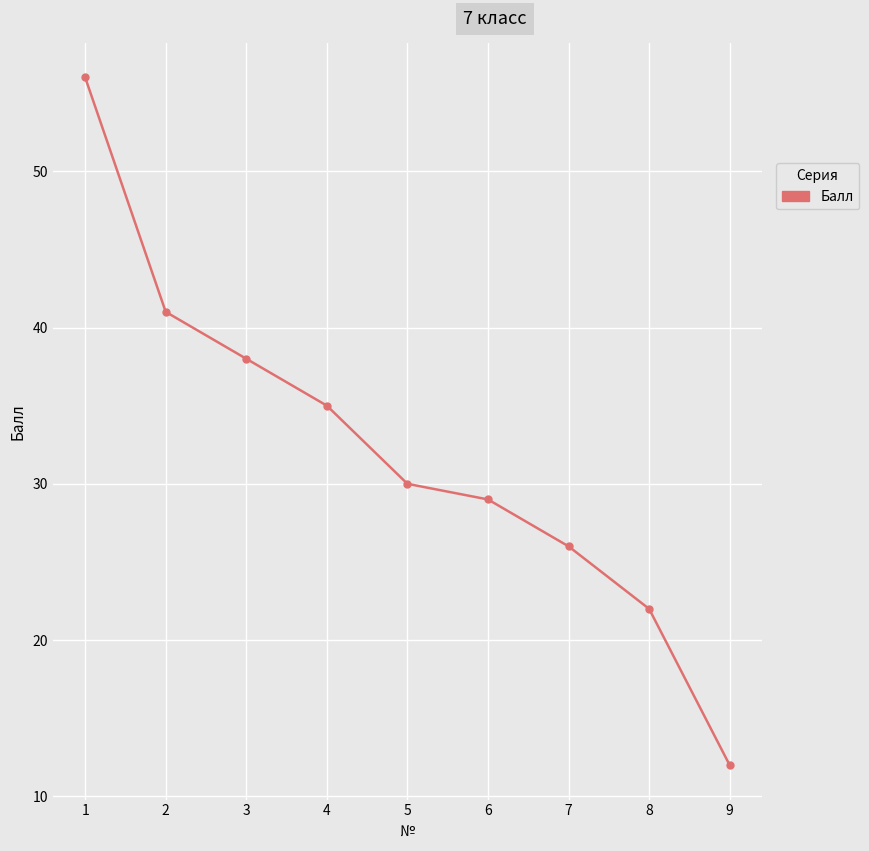

Which has a higher value, 7 or 2?

2